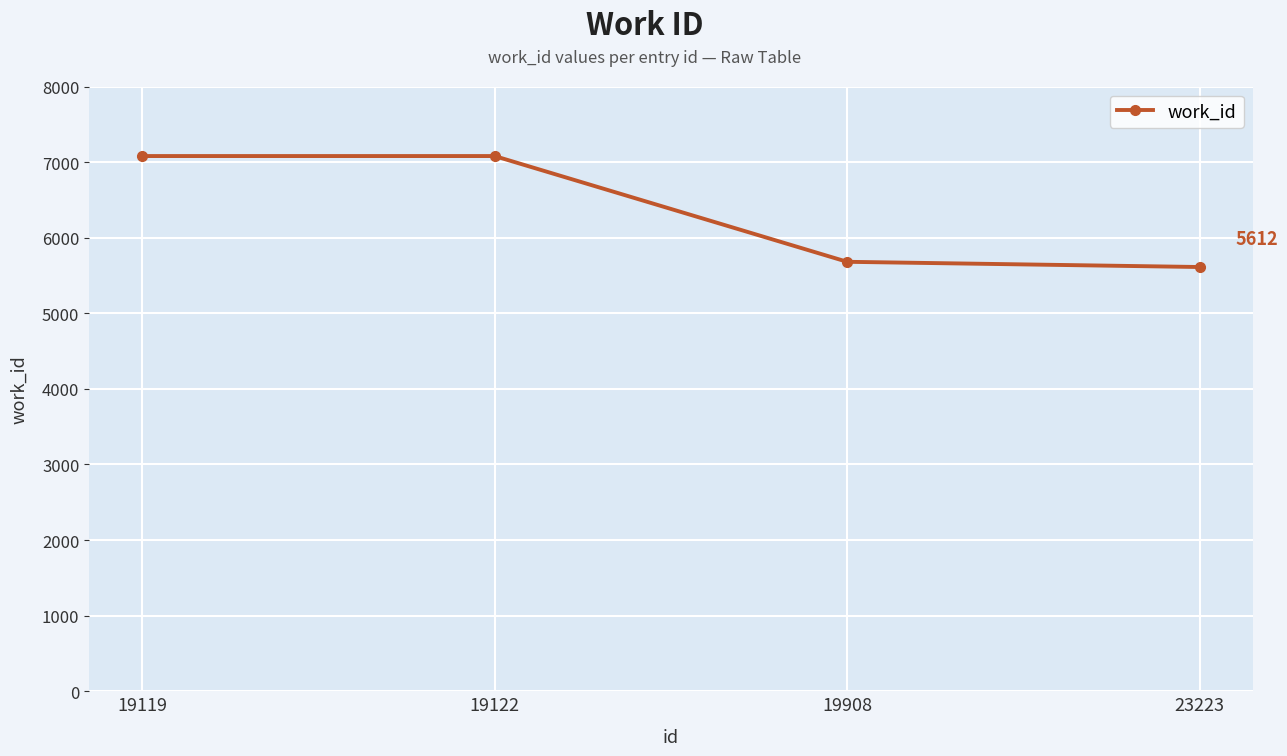

Reading left to right, transcribe all the data shown in this chart.

7080	7080	5681	5612